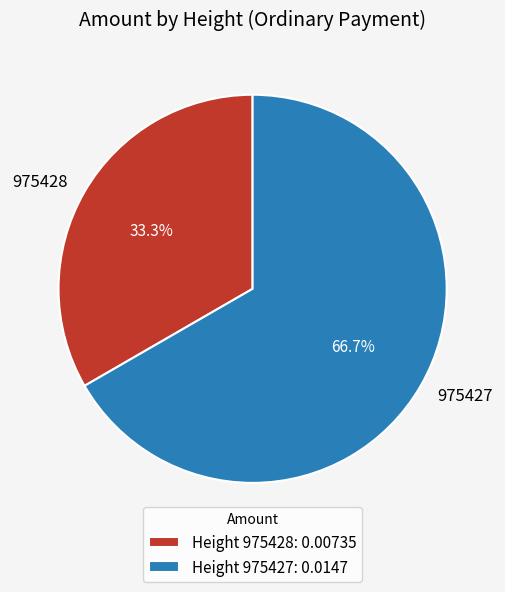

Which has a higher value, 975428 or 975427?

975427